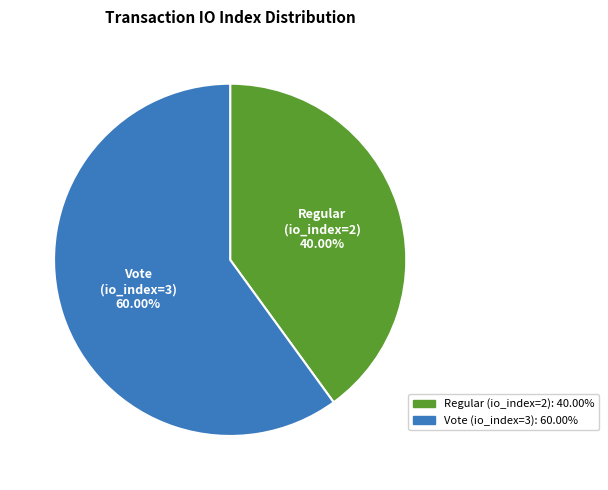

Combined, what portion of the pie is Vote (io_index=3) and Regular (io_index=2)?

100.0%